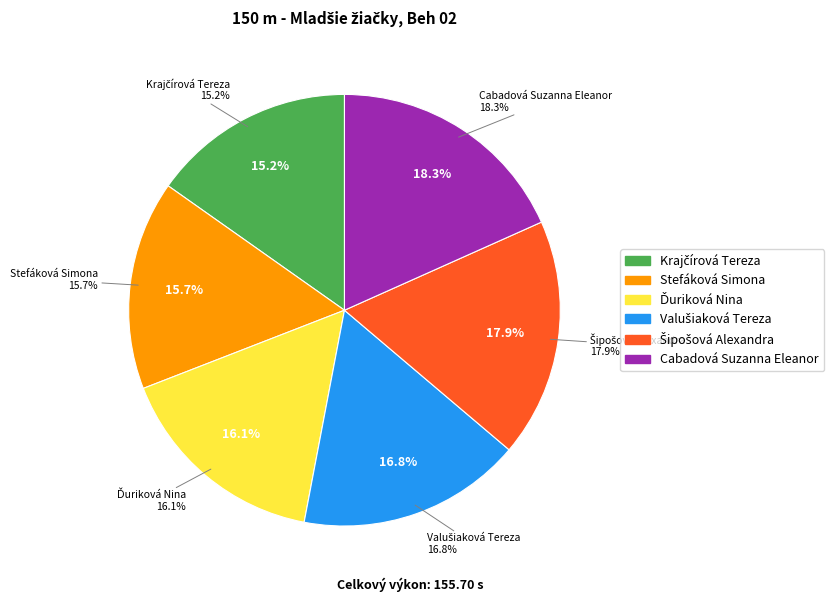

Which has a higher value, Stefáková Simona or Cabadová Suzanna Eleanor?

Cabadová Suzanna Eleanor